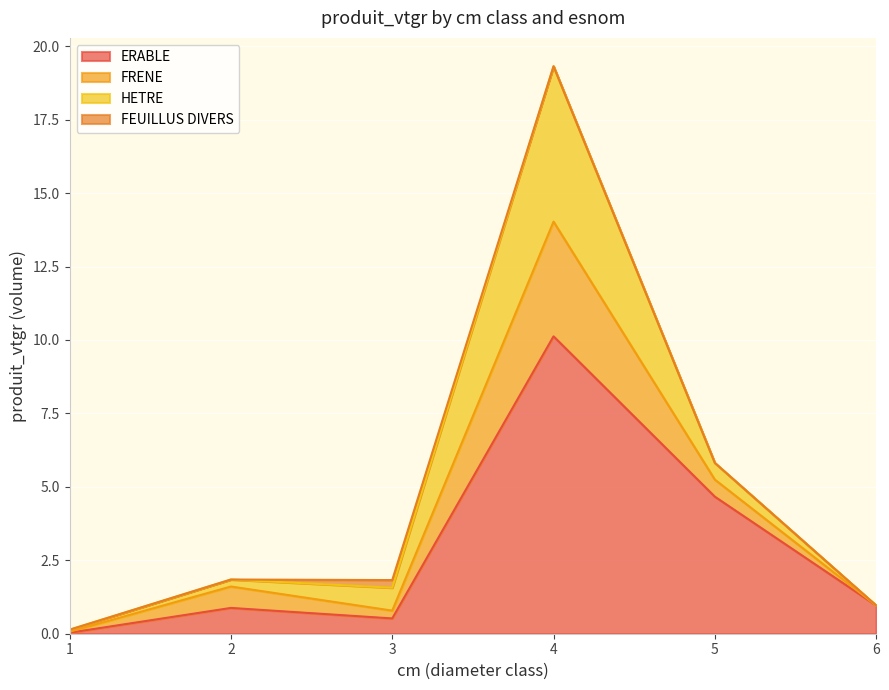

What is the difference between the maximum and minimum values in the FEUILLUS DIVERS series?

0.3